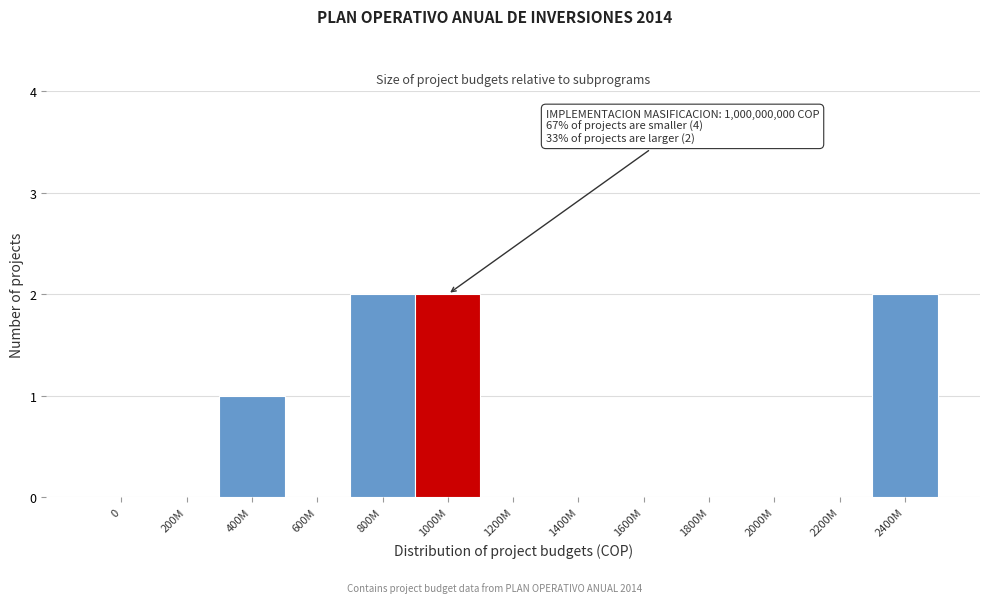

Reading left to right, extract all data points from this chart.

0=0	200M=0	400M=1	600M=0	800M=2	1000M=2	1200M=0	1400M=0	1600M=0	1800M=0	2000M=0	2200M=0	2400M=2